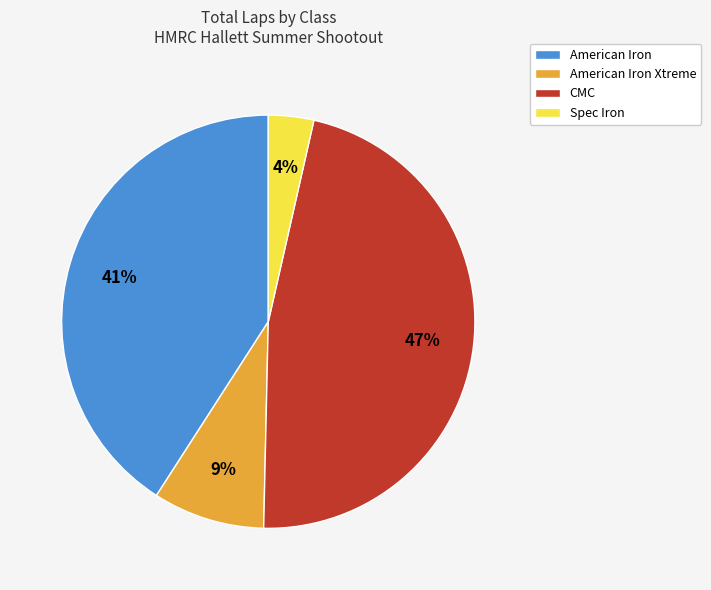

To the nearest percent, what portion does CMC represent?

47%